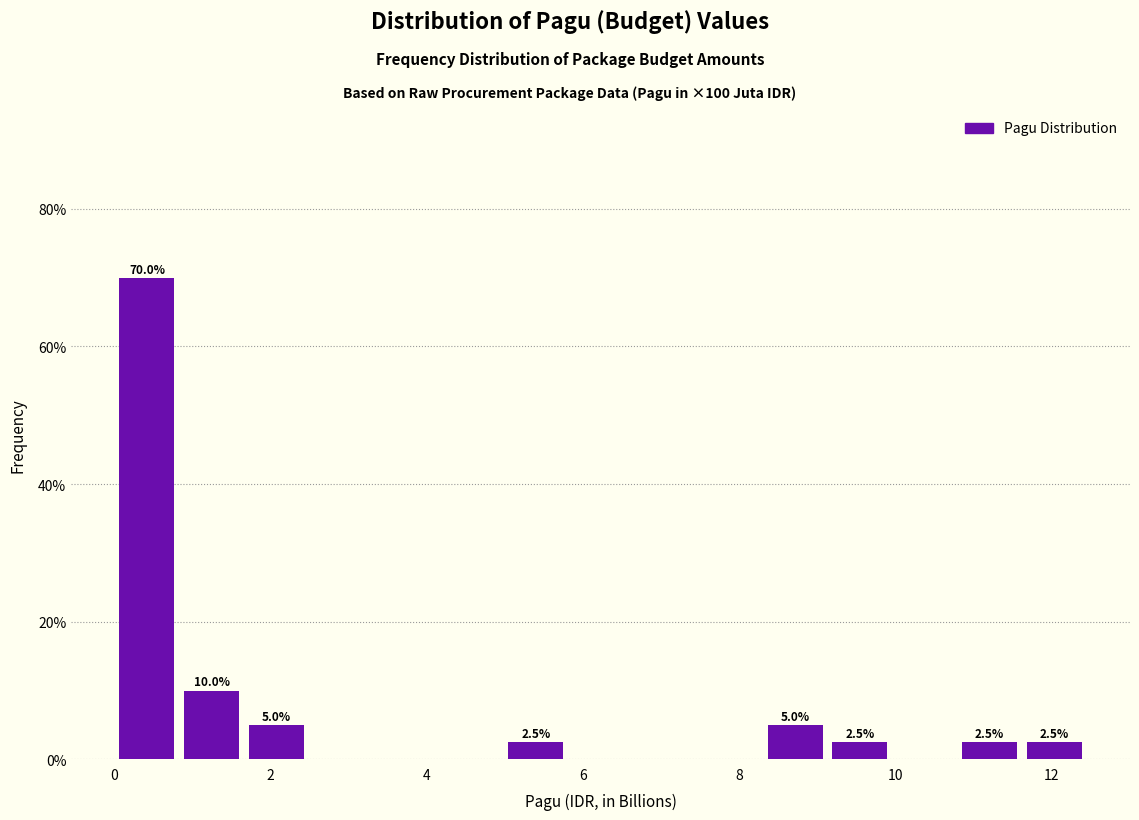

Over which range of the x-axis is the bar tallest?

0.0 to 0.8